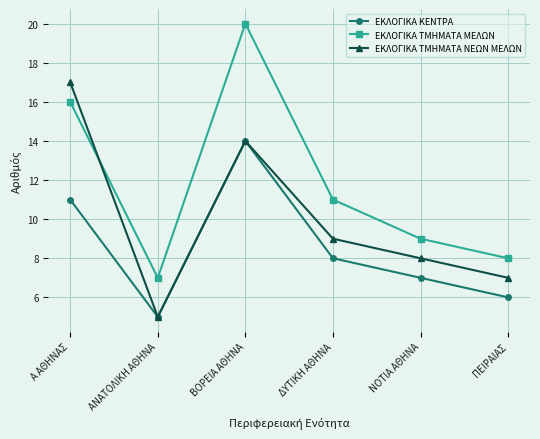

What are all the series names shown in the legend?

ΕΚΛΟΓΙΚΑ ΚΕΝΤΡΑ, ΕΚΛΟΓΙΚΑ ΤΜΗΜΑΤΑ ΜΕΛΩΝ, ΕΚΛΟΓΙΚΑ ΤΜΗΜΑΤΑ ΝΕΩΝ ΜΕΛΩΝ